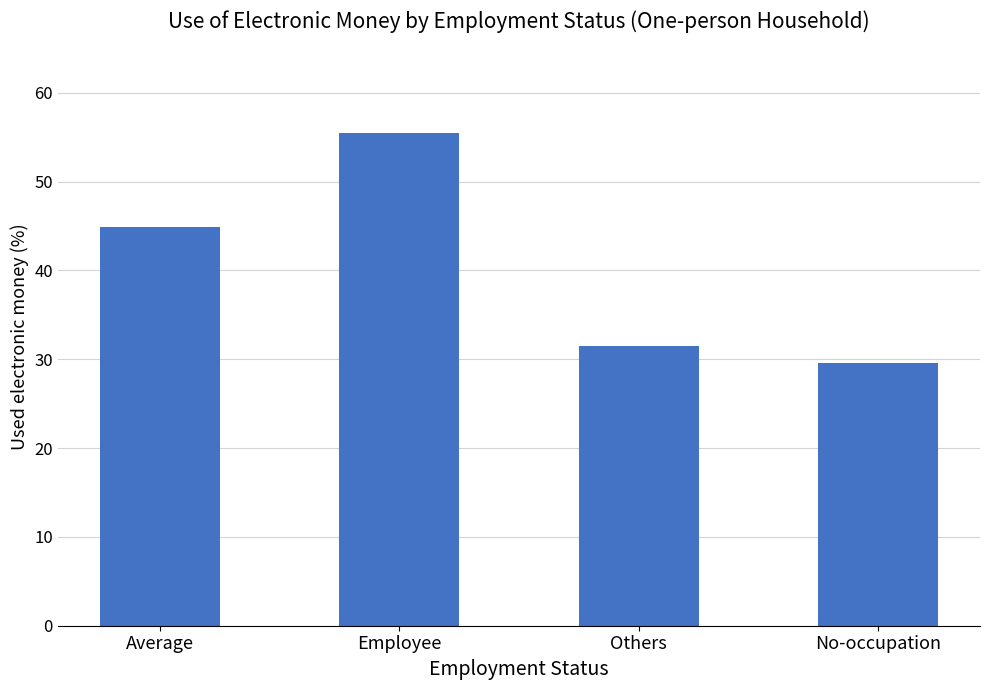

What is the difference between the maximum and minimum values?

25.9